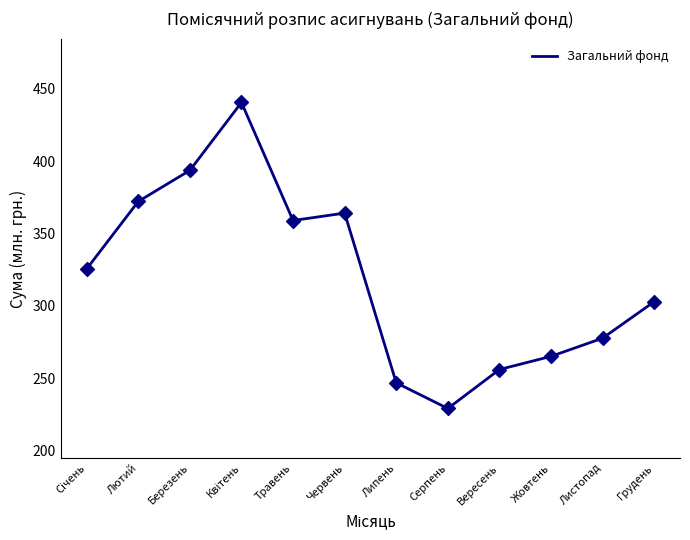

Between Грудень and Лютий, which is larger?

Лютий